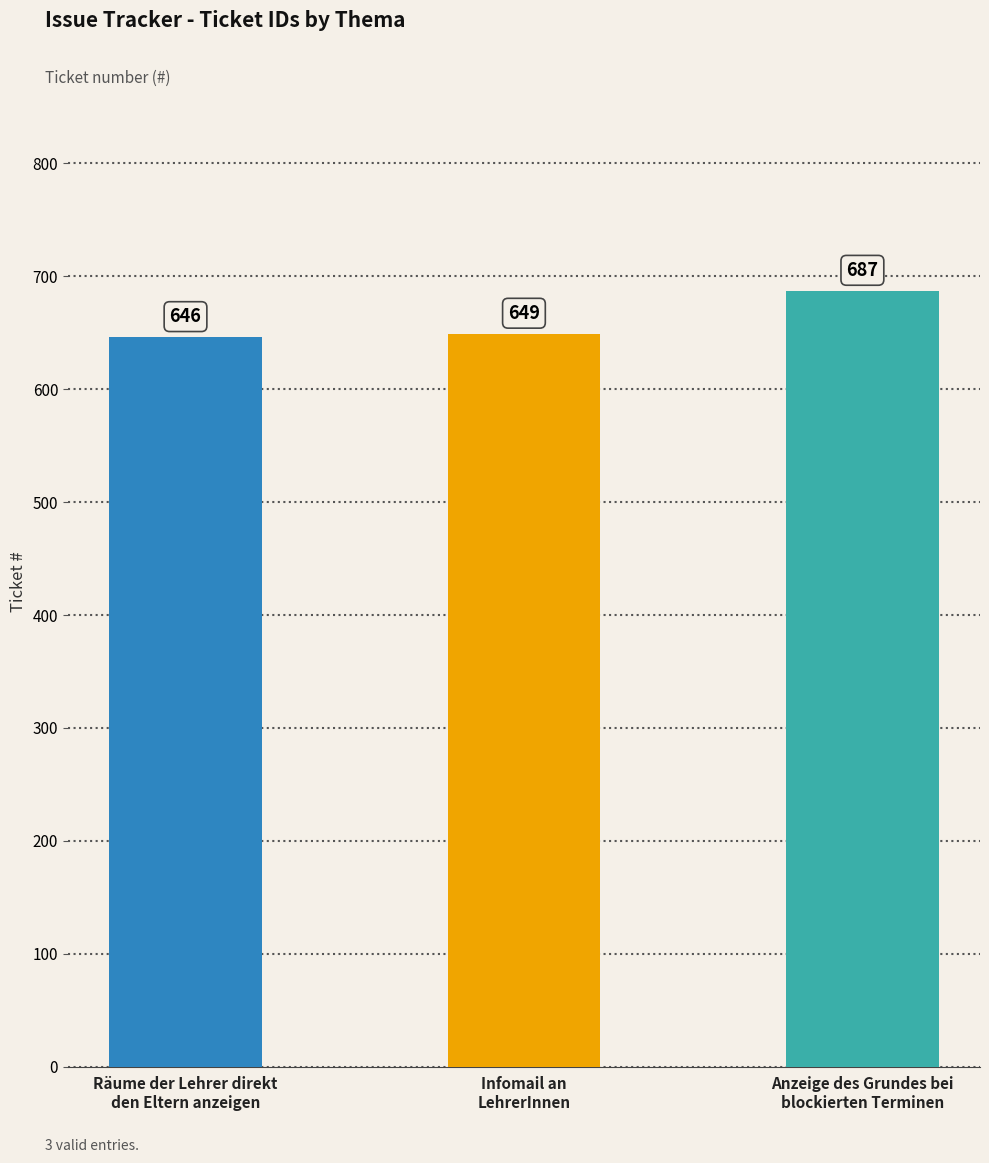

What is the smallest value displayed?

646